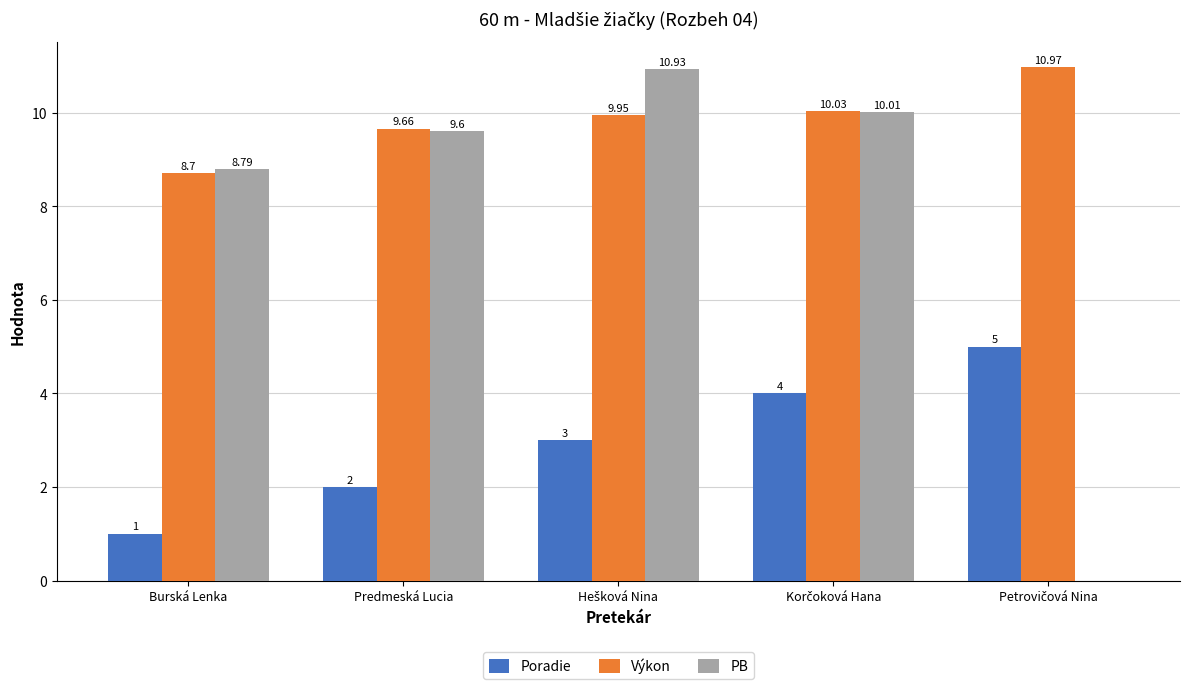

What is the sum of all Výkon values?

49.3